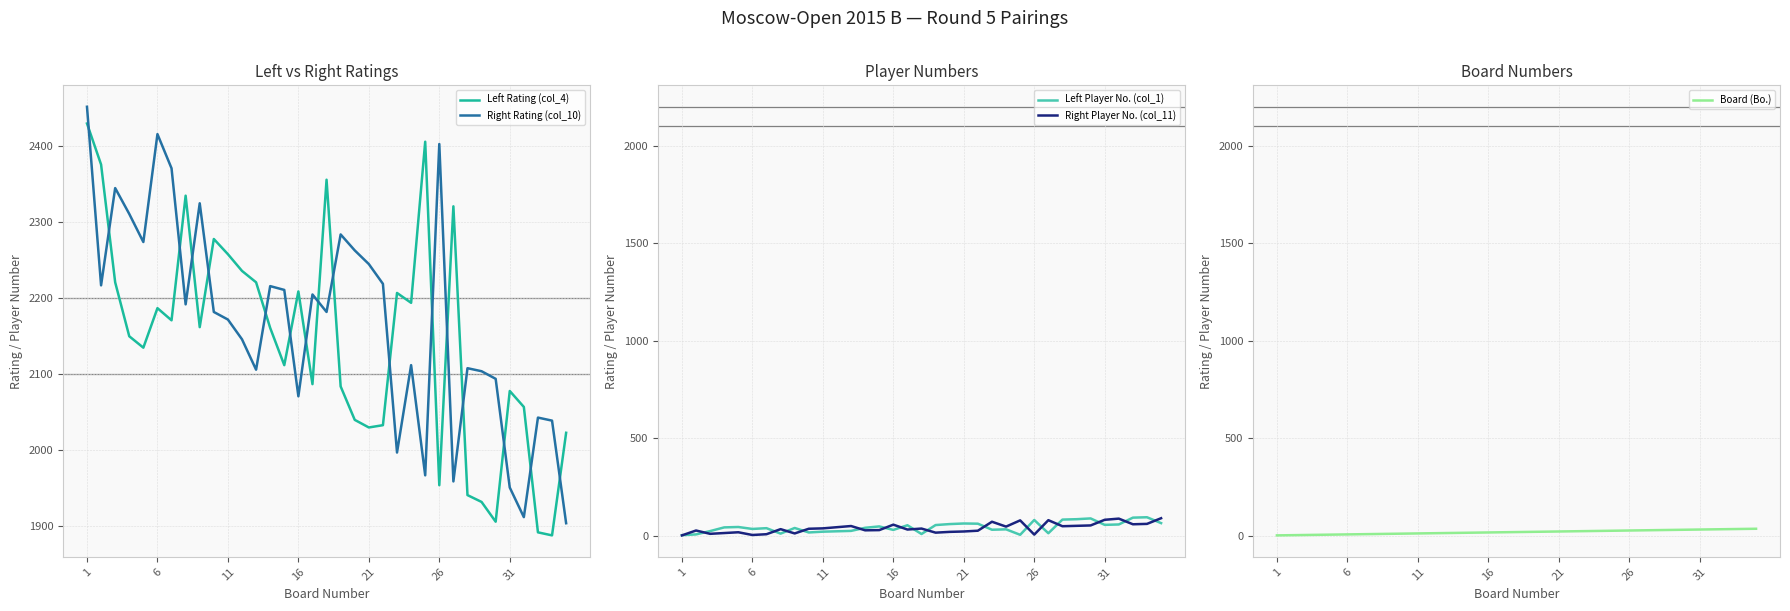

How many interior local valleys does the Right Player No. (col_11) series have?

10